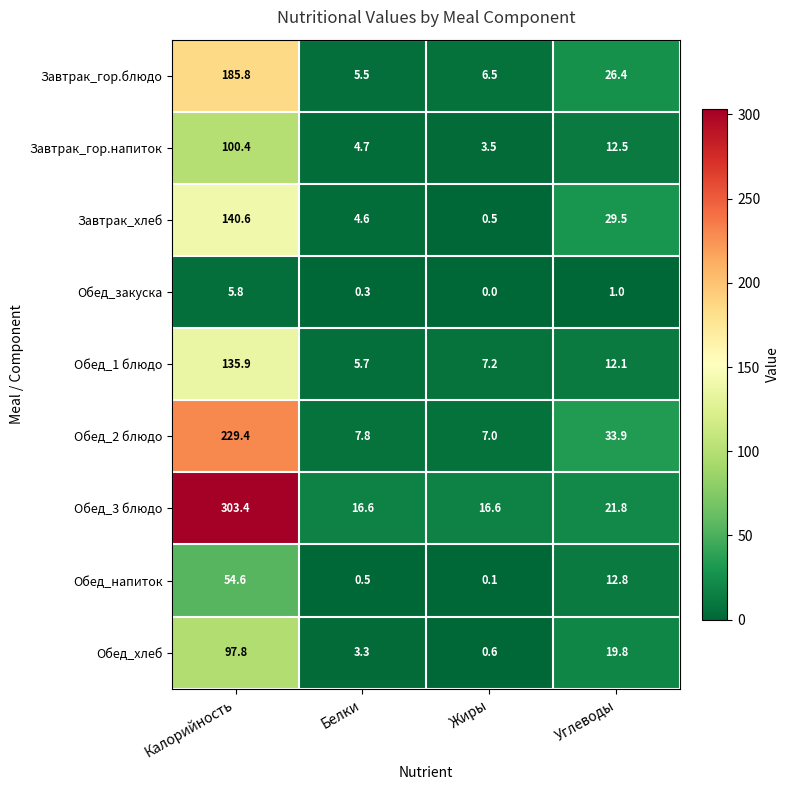

How many categories are shown in the chart?

4